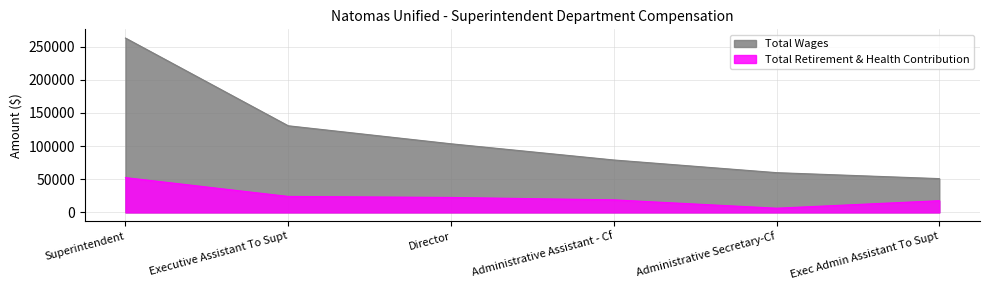

True or false: Total Retirement & Health Contribution has more than 0 points higher than both neighbors.

False